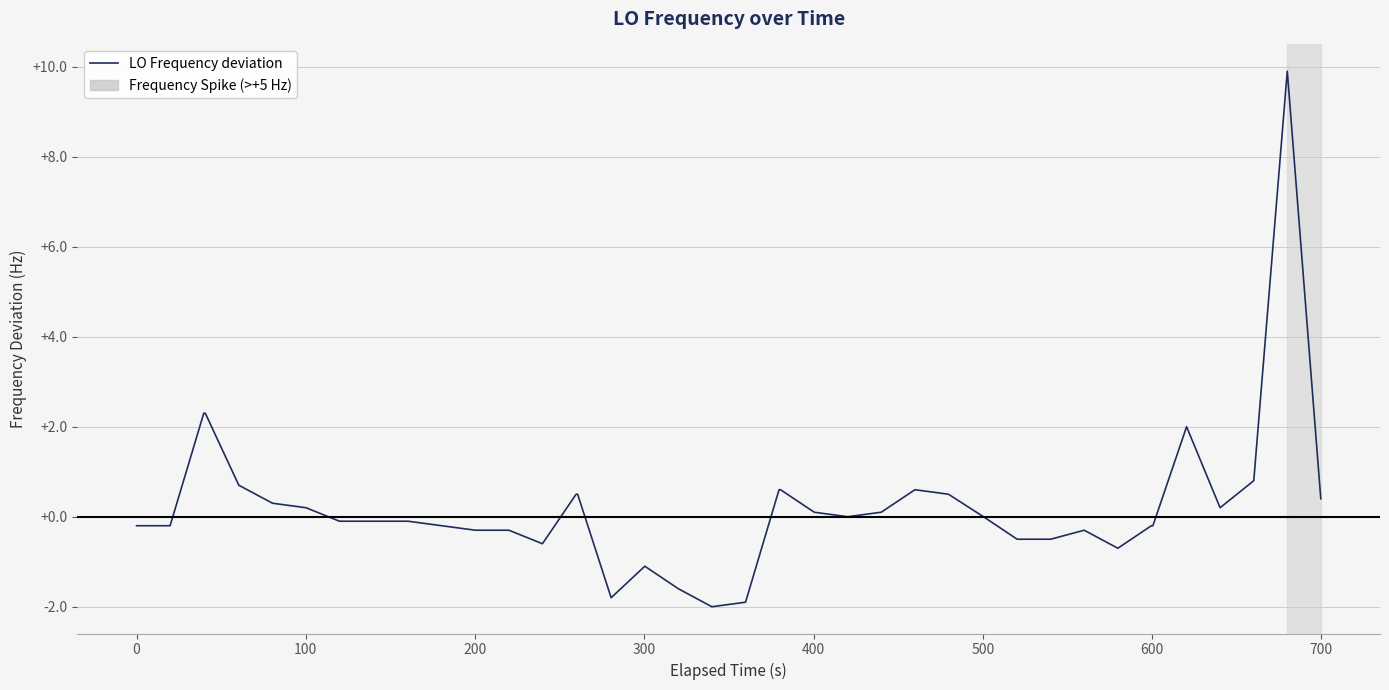

What is the difference between the maximum and minimum values?

11.9